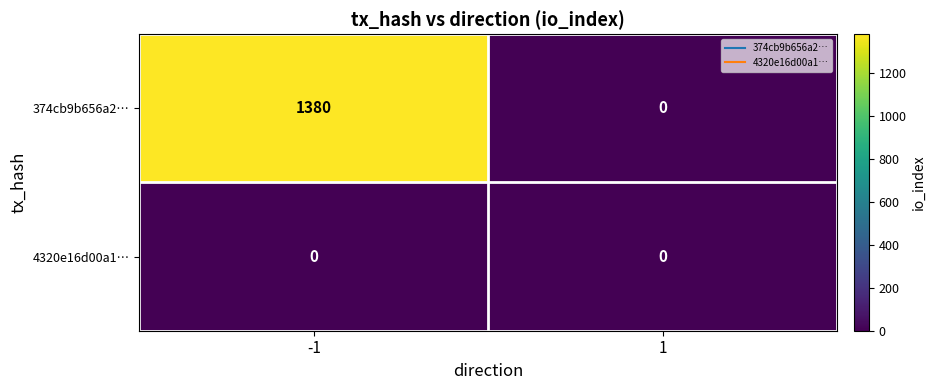

List the series in order of their peak value, highest first.

374cb9b656a2…, 4320e16d00a1…